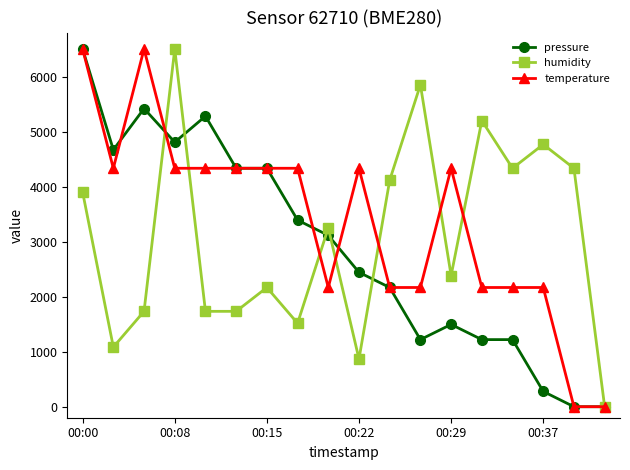

True or false: temperature has more than 1 points higher than both neighbors.

True